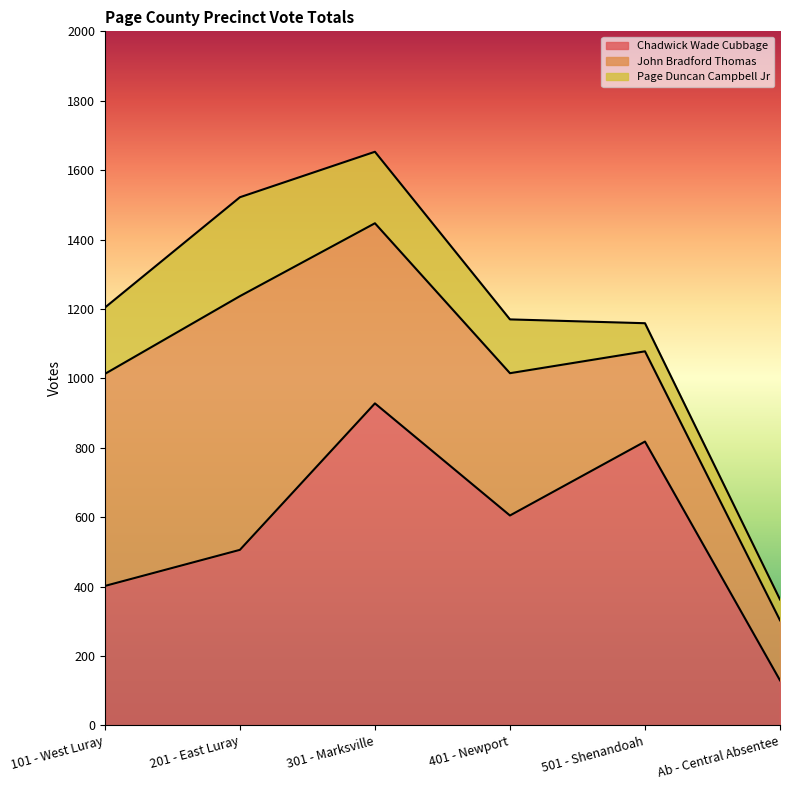

What is the highest value of the Page Duncan Campbell Jr series?

285